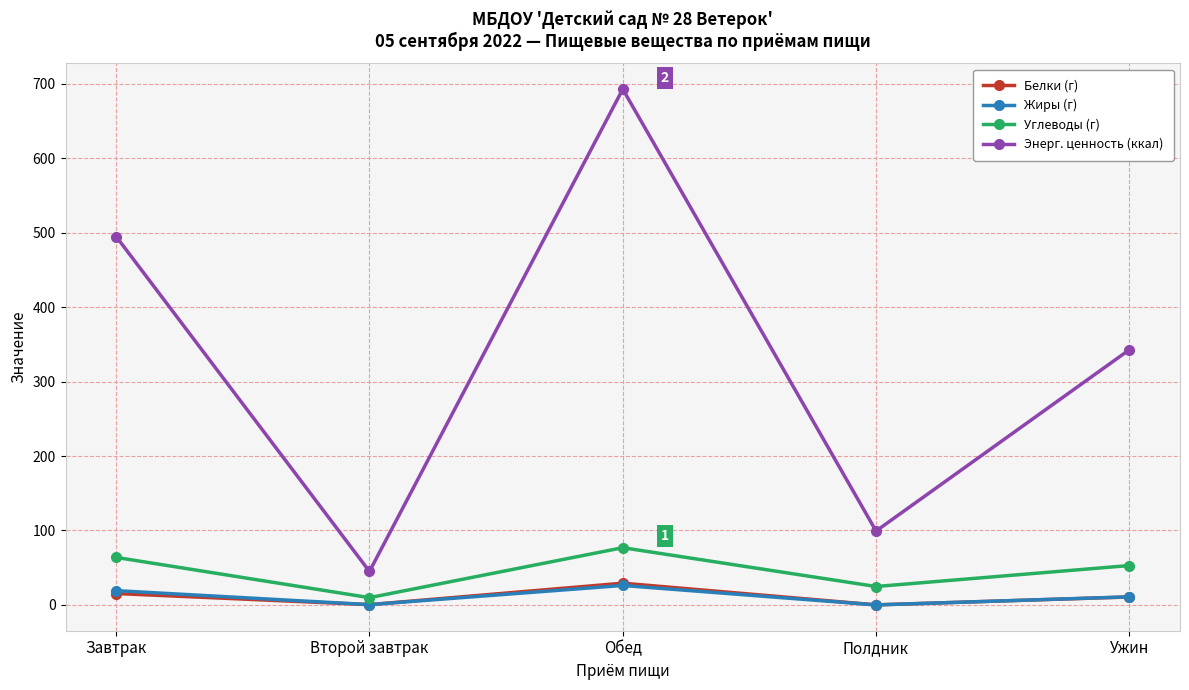

In Углеводы (г), how many points are higher than both neighbors (excluding endpoints)?

1